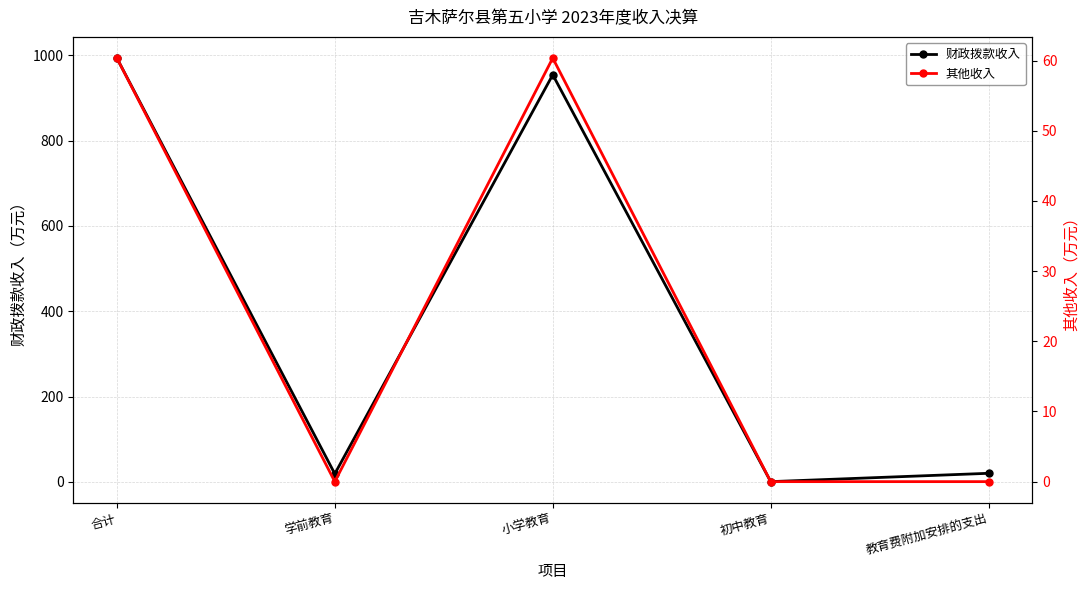

Which series has the largest total across all categories?

财政拨款收入